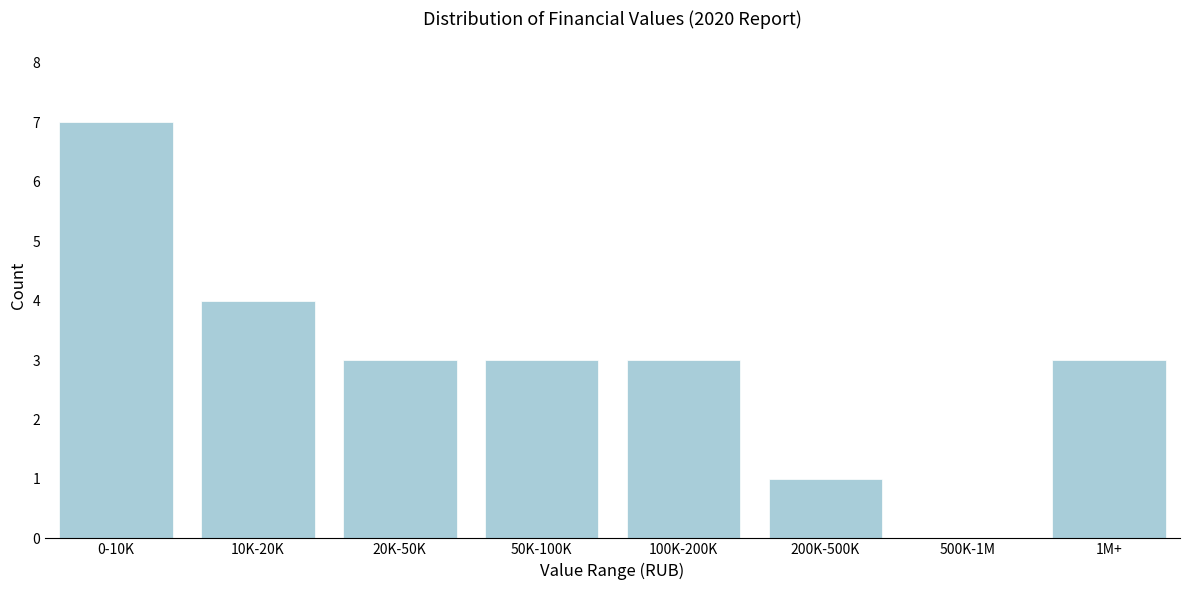

Reading right to left, extract all data points from this chart.

1M+=3	500K-1M=0	200K-500K=1	100K-200K=3	50K-100K=3	20K-50K=3	10K-20K=4	0-10K=7